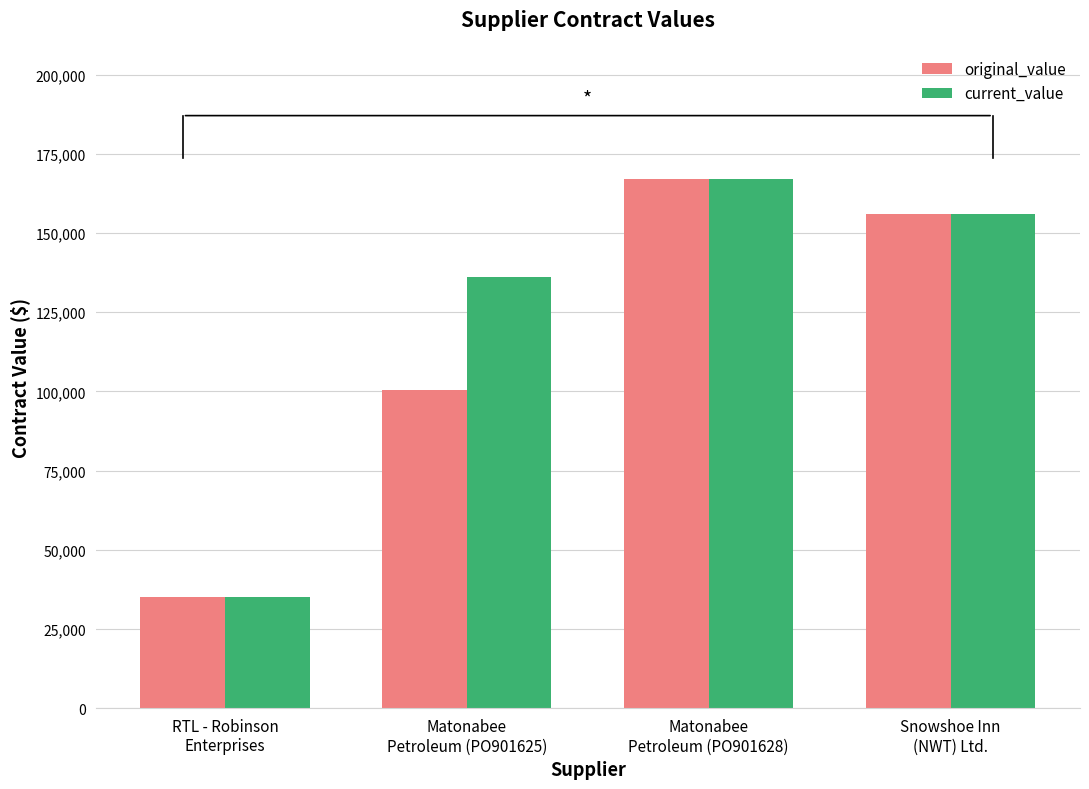

What is the sum of the original_value values at Matonabee
Petroleum (PO901628) and Snowshoe Inn
(NWT) Ltd.?

322960.2